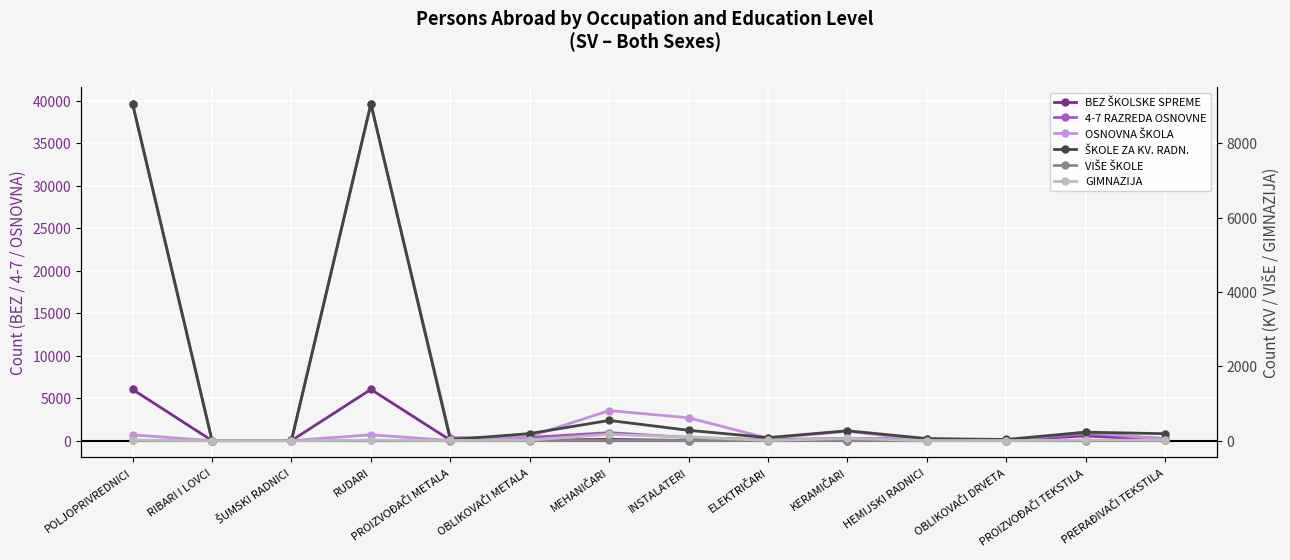

What is the average value of the 4-7 RAZREDA OSNOVNE series?

5921